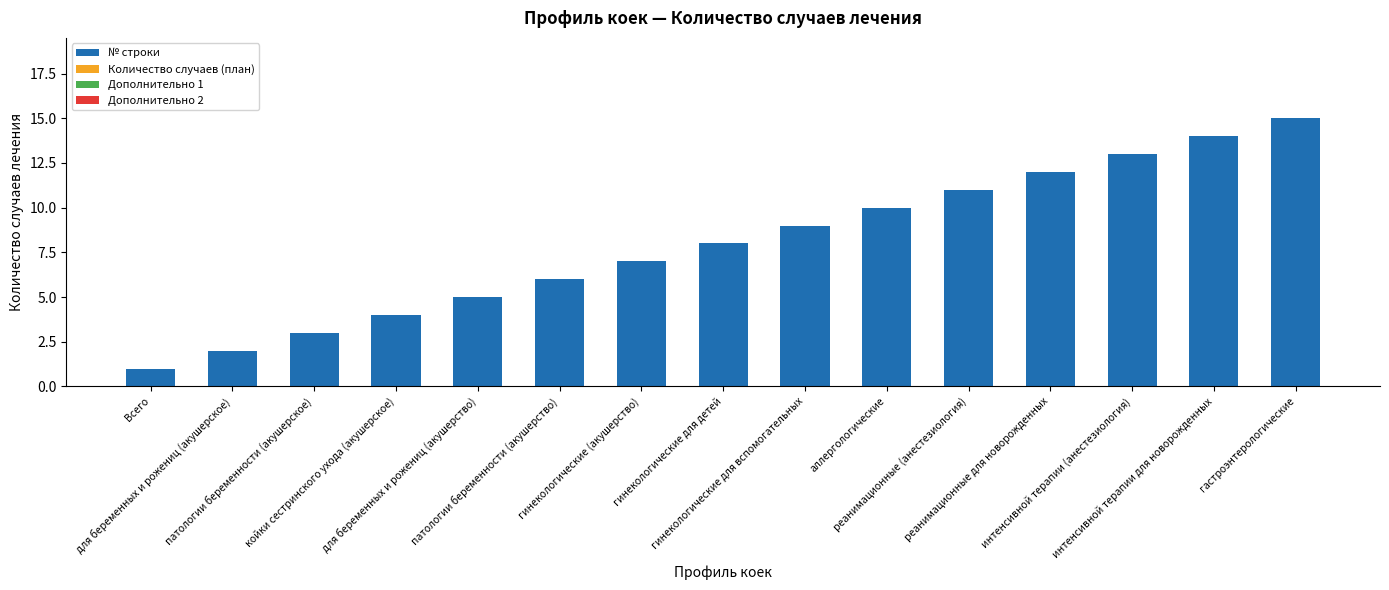

How many series are shown in this chart?

1